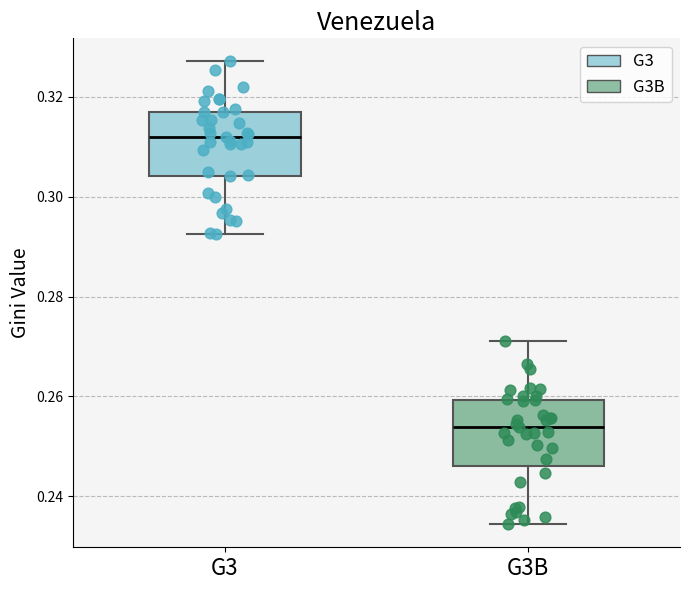

Reading left to right, read every box against the y-axis: the position of its median line, the range the box covers, and the ends of its whiskers. The values are not printed on the chart, so give them approximately, as read against the axis.

G3: median 0.312, box 0.304 to 0.316, whiskers 0.292 to 0.328
G3B: median 0.254, box 0.246 to 0.260, whiskers 0.234 to 0.272